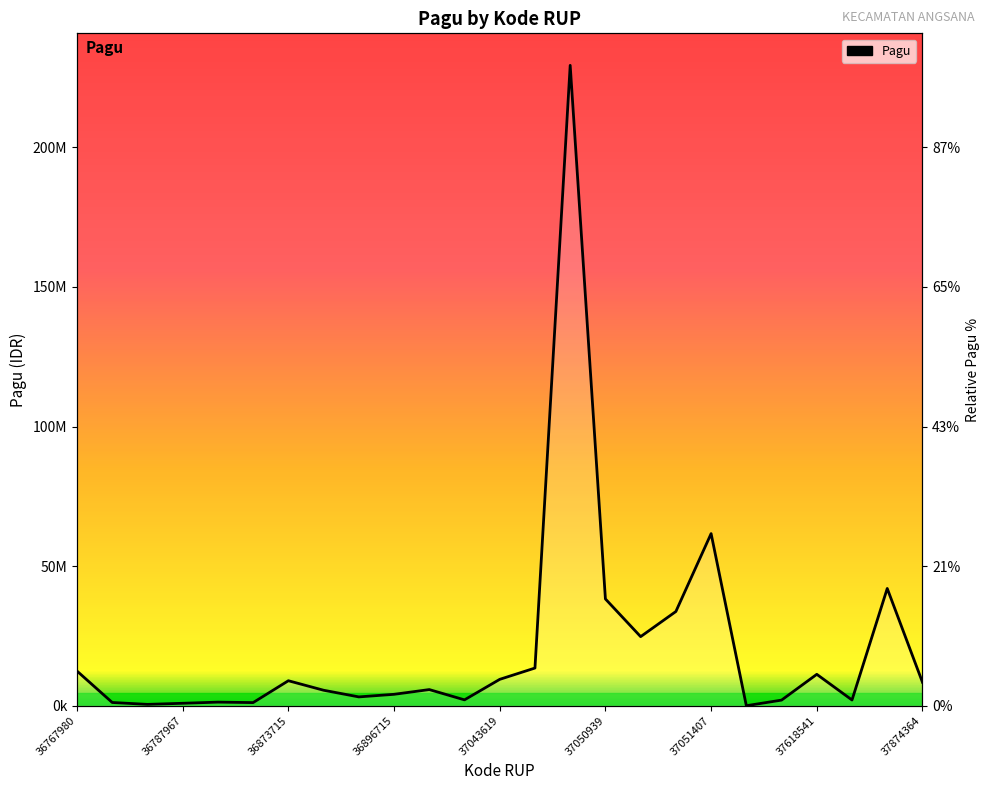

How many interior local valleys (lower than both neighbors) does the data have?

7